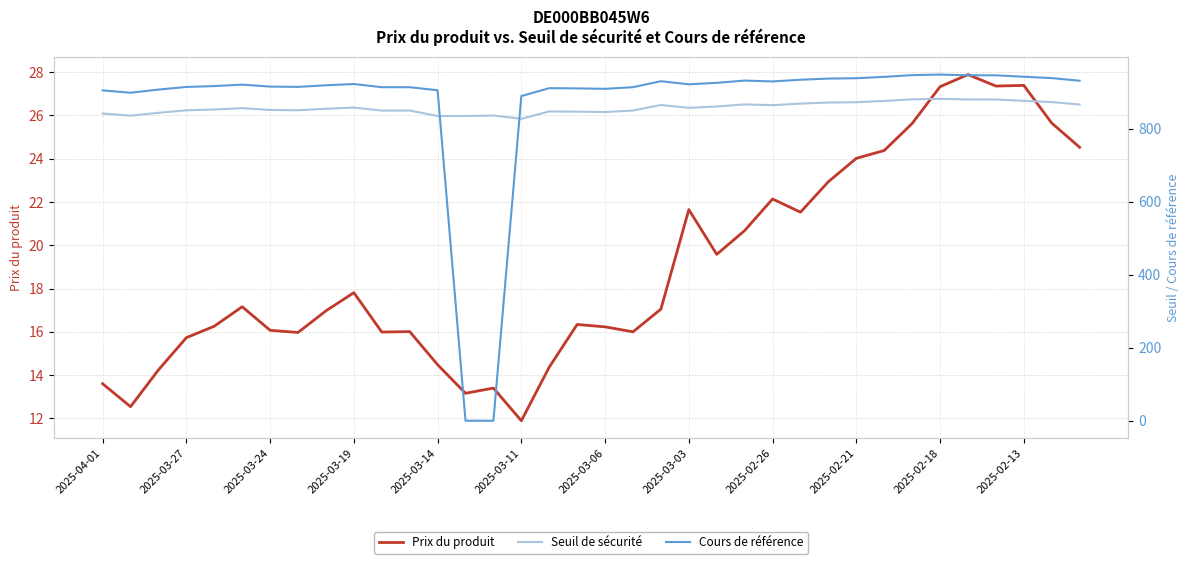

The Prix du produit series shows 41.4 at 2025-02-18. True or false?

False